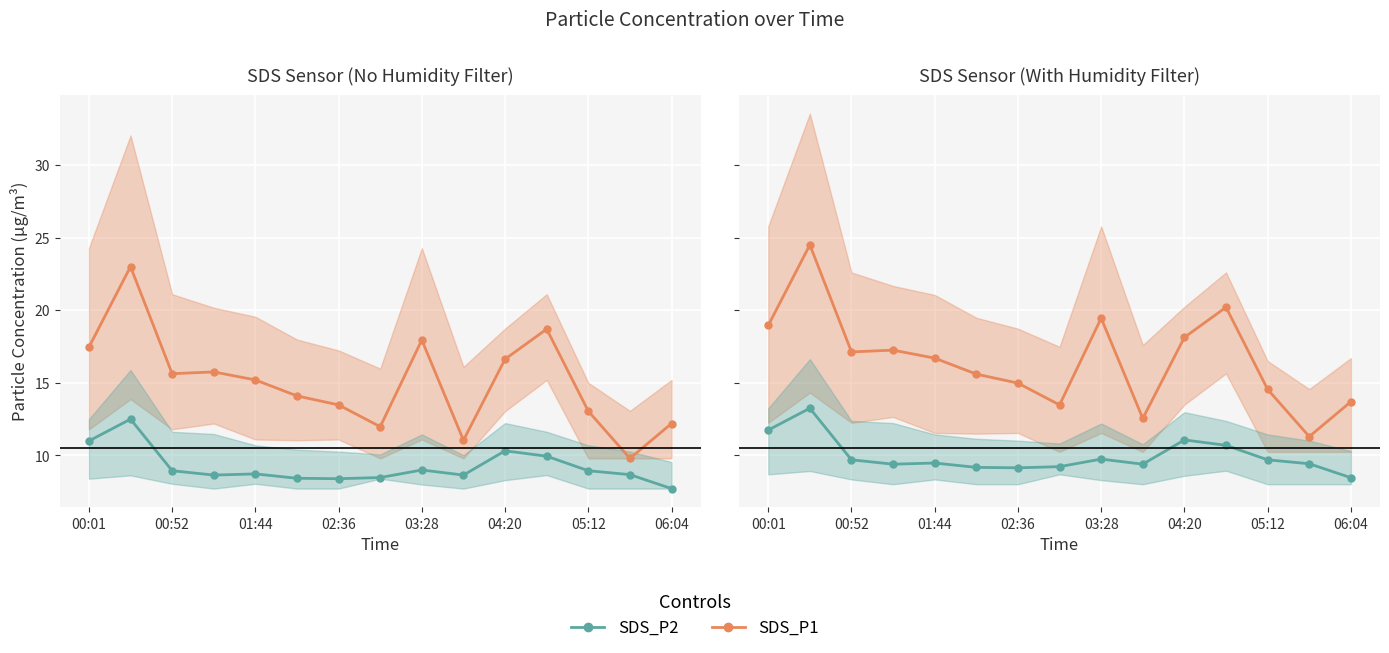

Which has a higher value, 02:36 or 00:52?

00:52